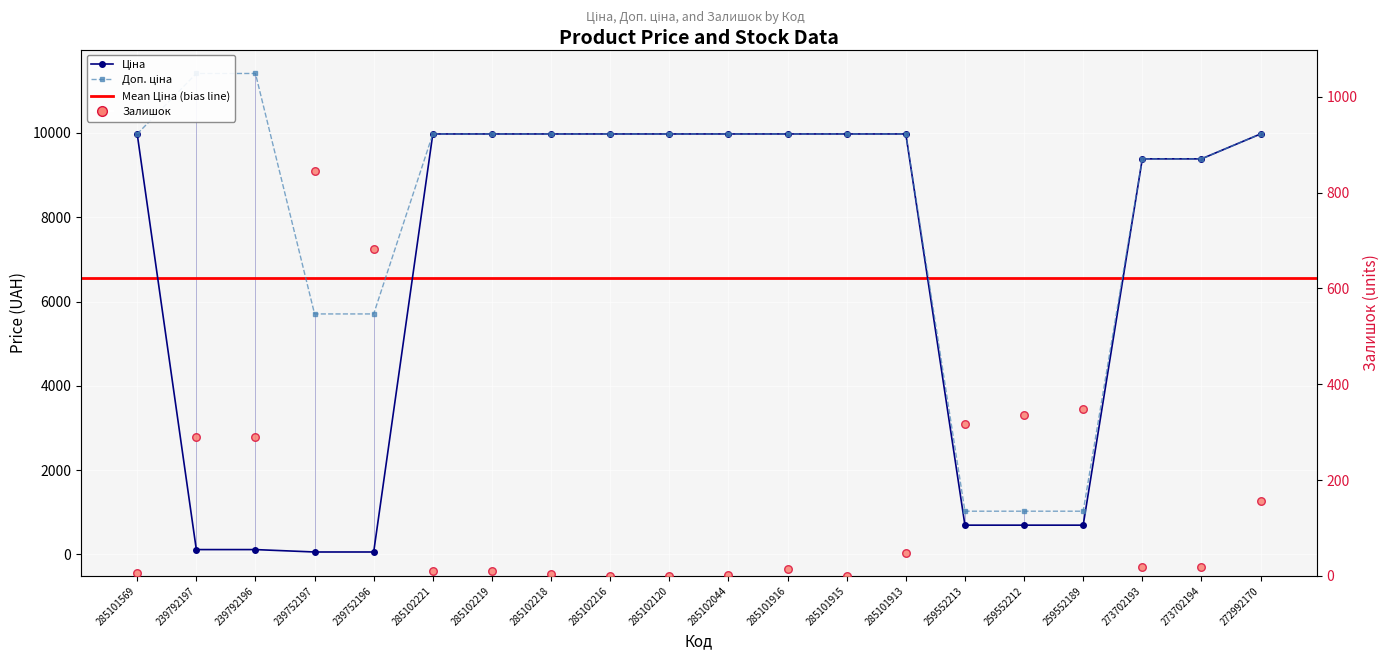

Which series has the largest total across all categories?

Доп. ціна